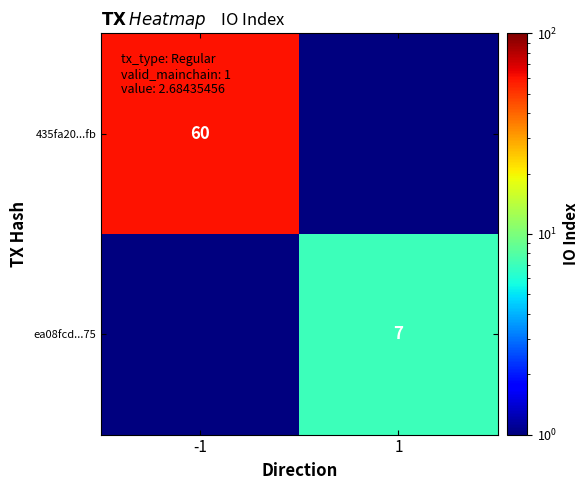

Is it true that ea08fcd...75 equals 7.0 at 1?

True